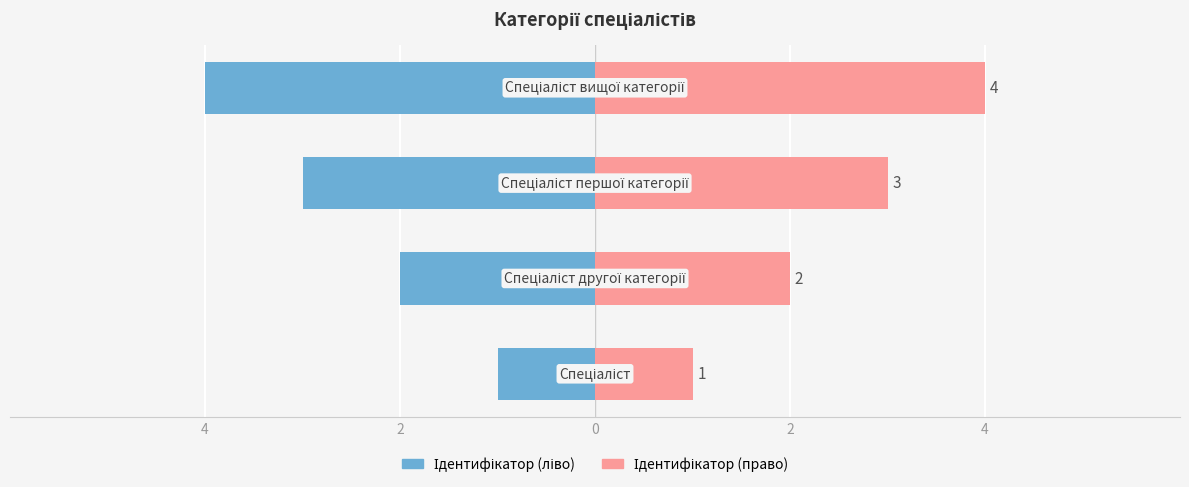

Which series has the widest spread of values?

Ідентифікатор (ліво)